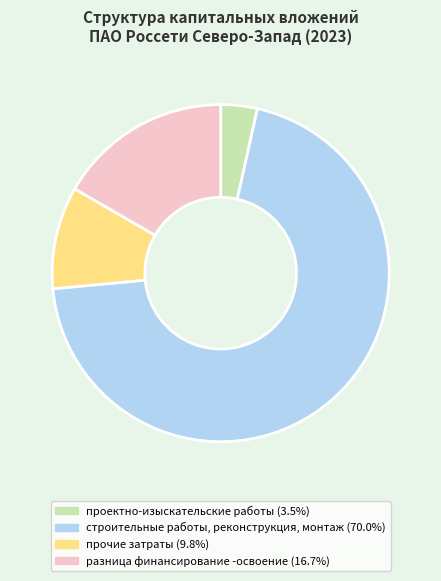

Does any single category account for the majority?

Yes